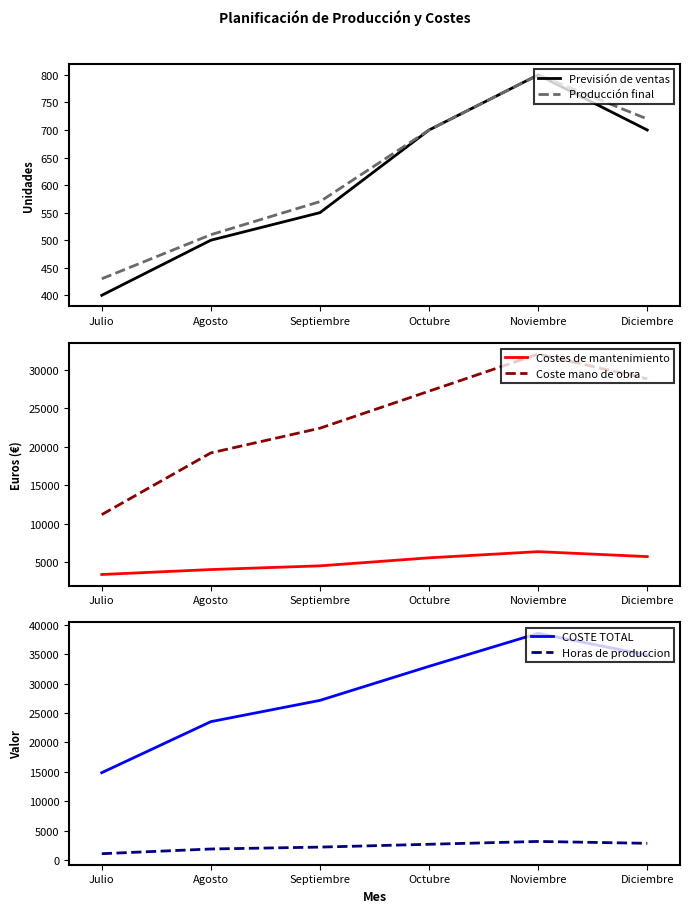

Rank the series at Noviembre from lowest to highest value.

Previsión de ventas, Producción final, Horas de produccion, Costes de mantenimiento, Coste mano de obra, COSTE TOTAL